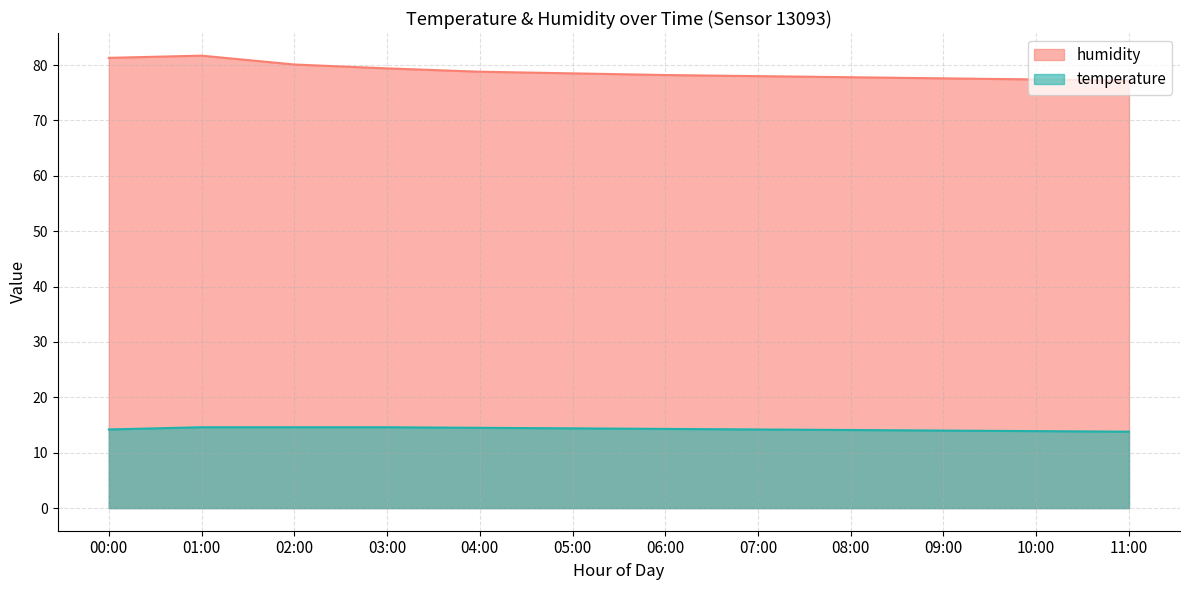

What is the sum of the temperature values at 02:00 and 05:00?

29.0